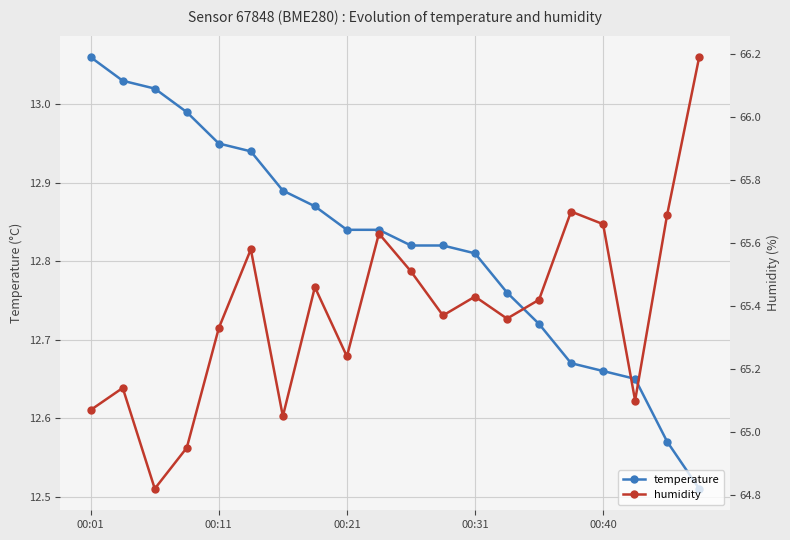

True or false: temperature has more than 0 interior local peaks.

False